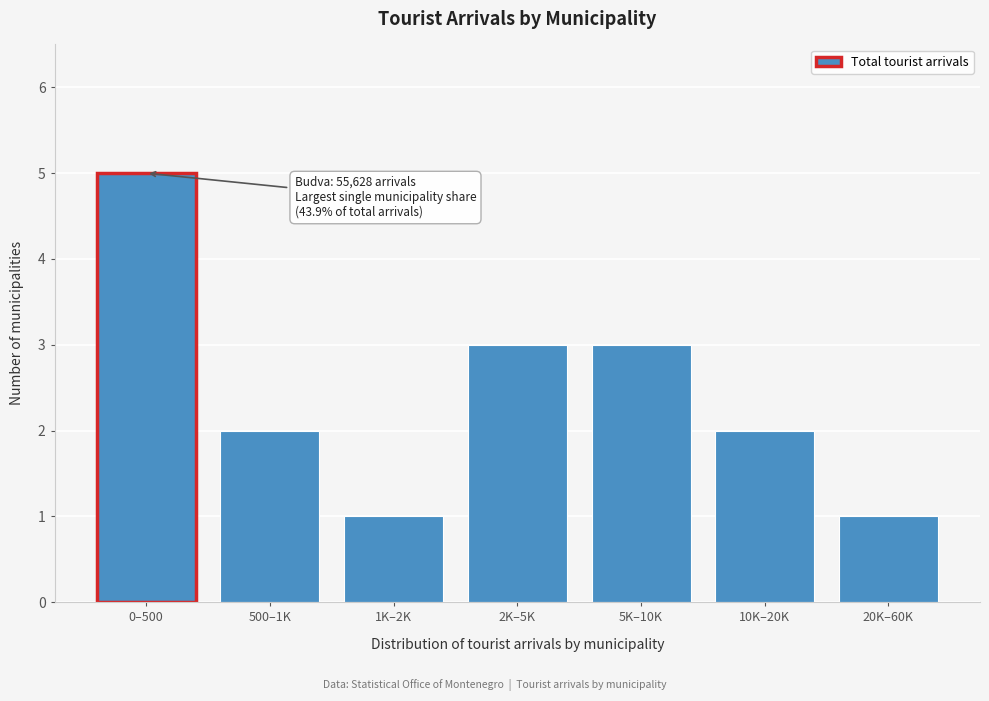

Reading right to left, transcribe all the data shown in this chart.

1	2	3	3	1	2	5